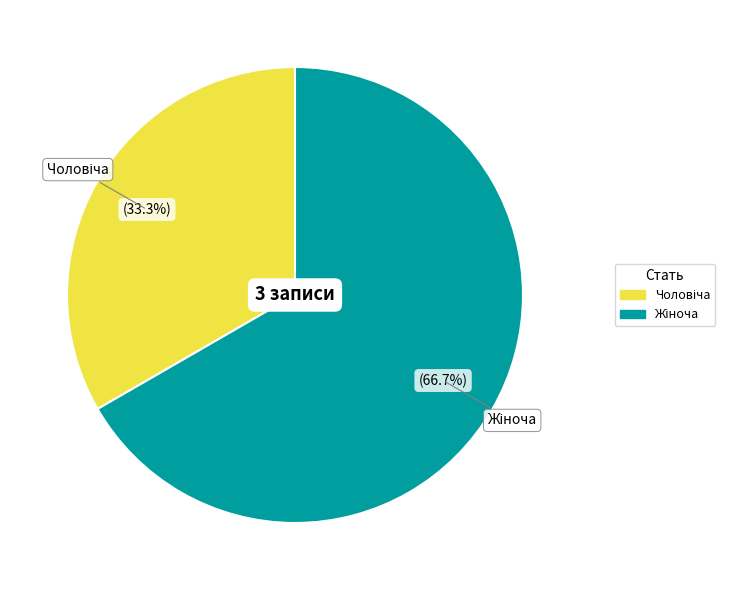

Is there a majority slice in this chart?

Yes